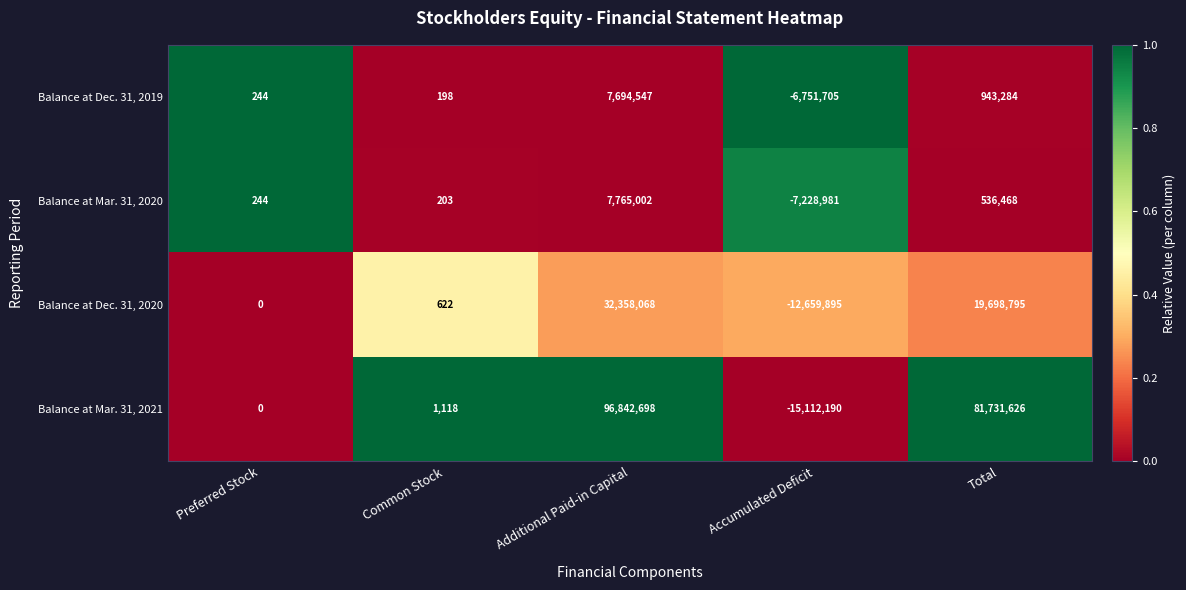

Which series has the largest total across all categories?

Balance at Mar. 31, 2021